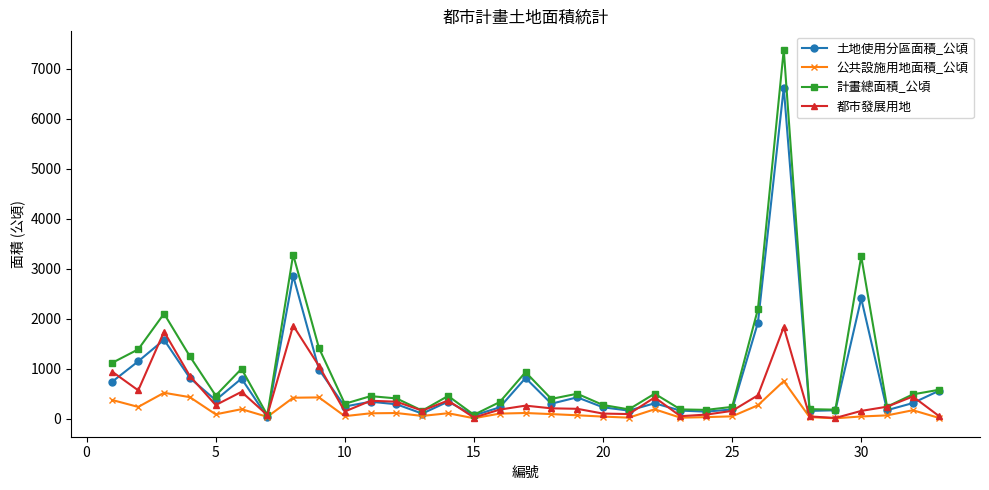

True or false: 計畫總面積_公頃 has more than 0 points higher than both neighbors.

True